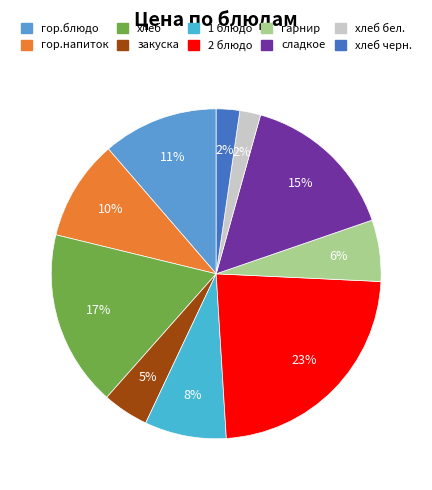

Rank the categories by value from lowest to highest.

хлеб бел., хлеб черн., закуска, гарнир, 1 блюдо, гор.напиток, гор.блюдо, сладкое, хлеб, 2 блюдо